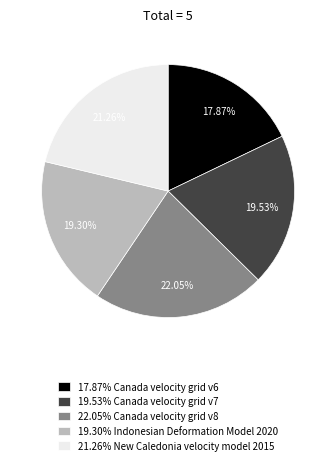

Do 21.26% New Caledonia velocity model 2015 and 19.53% Canada velocity grid v7 together represent more than half of the pie?

No